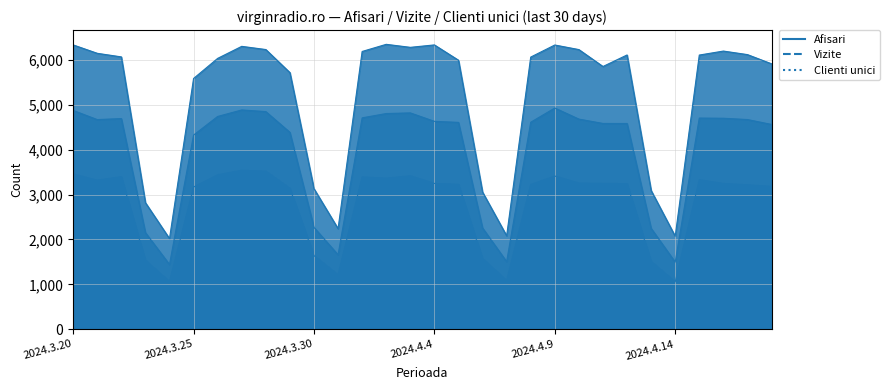

Reading left to right, extract all data points from this chart.

Clienti unici: 3457	3319	3397	1535	1058	3167	3440	3540	3520	3136	1639	1211	3392	3364	3417	3247	3227	1572	1085	3223	3412	3255	3249	3242	1508	1054	3329	3246	3216	3181
Vizite: 4874	4670	4693	2152	1441	4325	4740	4885	4848	4386	2268	1658	4709	4805	4819	4631	4608	2255	1505	4611	4928	4681	4584	4583	2247	1494	4704	4700	4671	4562
Afisari: 6334	6147	6067	2819	2018	5586	6034	6302	6231	5717	3130	2240	6188	6347	6280	6334	5993	3054	2081	6063	6332	6230	5853	6110	3090	2071	6108	6197	6118	5913